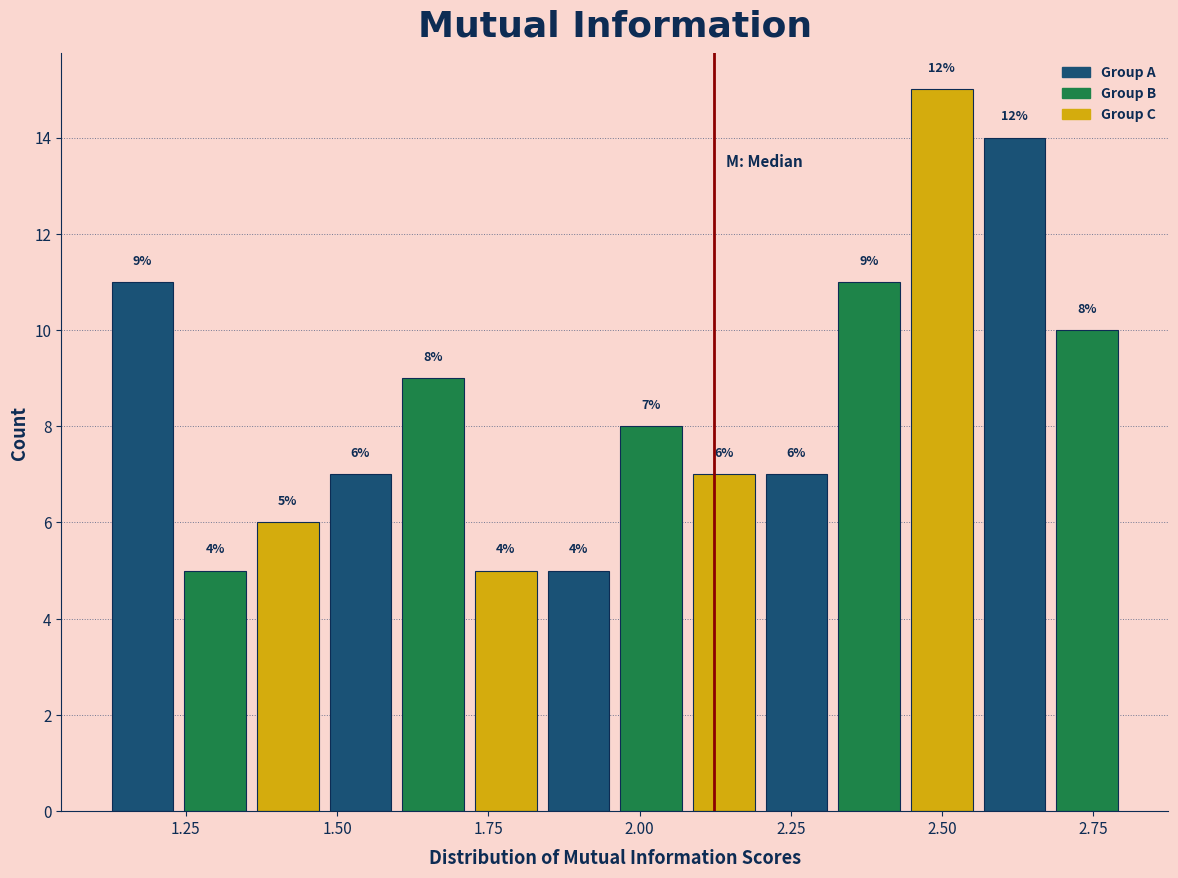

Around what value on the x-axis is the tallest bar? Give the approximate position of its centre, as read against the axis.

2.50